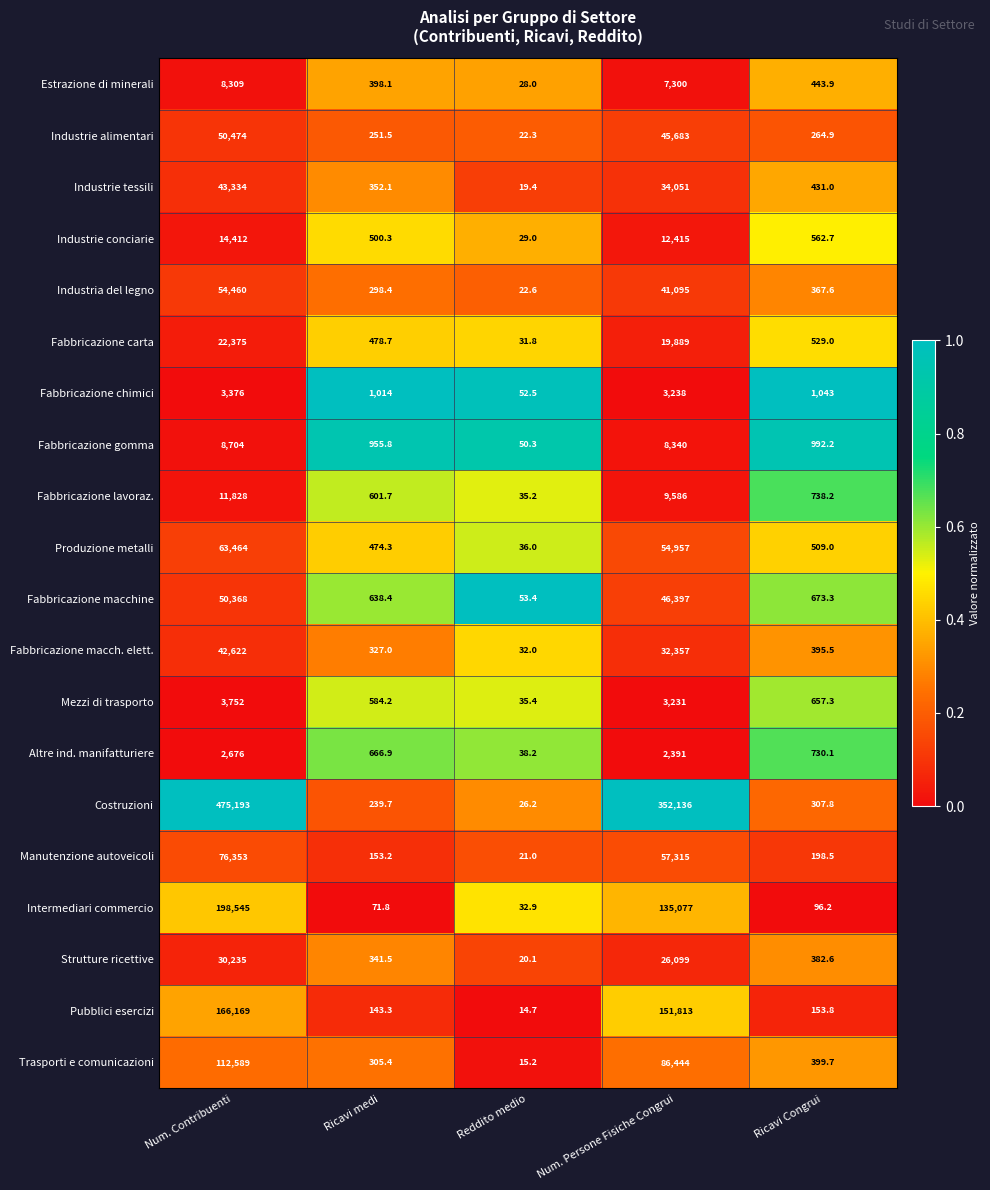

What is the difference between the highest and lowest values at Reddito medio?

38.7